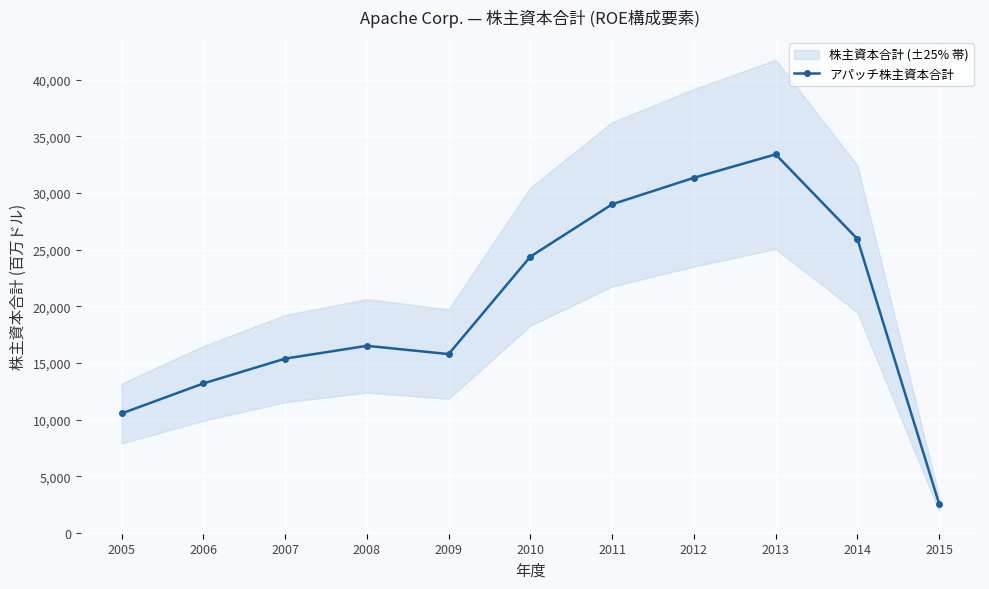

Is it true that the value at 2010 is 14583?

False